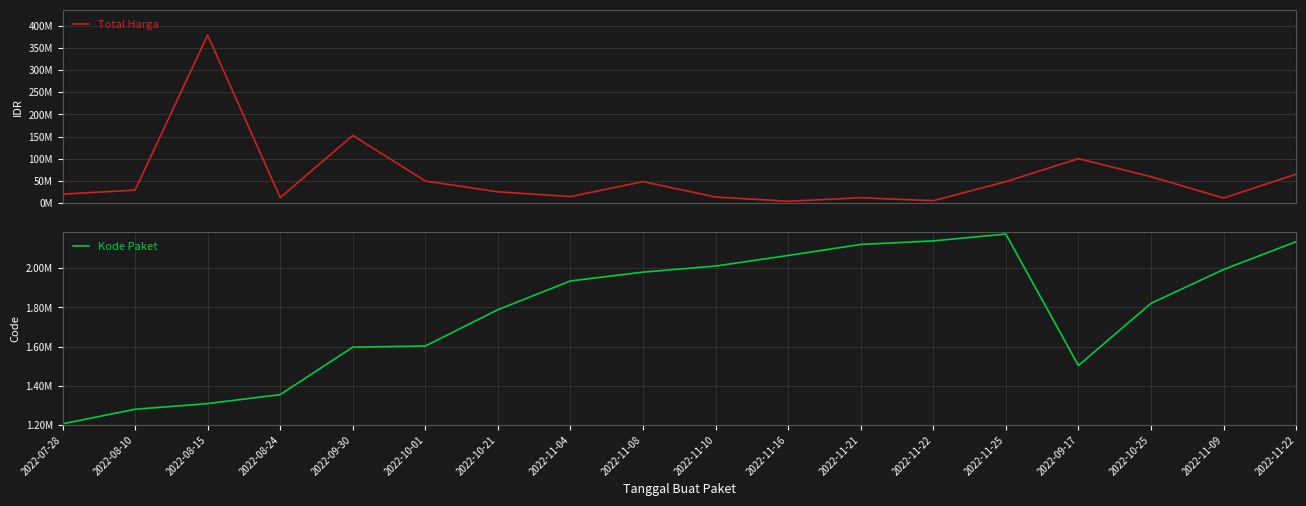

Is the value of Total Harga at 2022-10-25 greater than the value of Kode Paket at 2022-11-22?

Yes